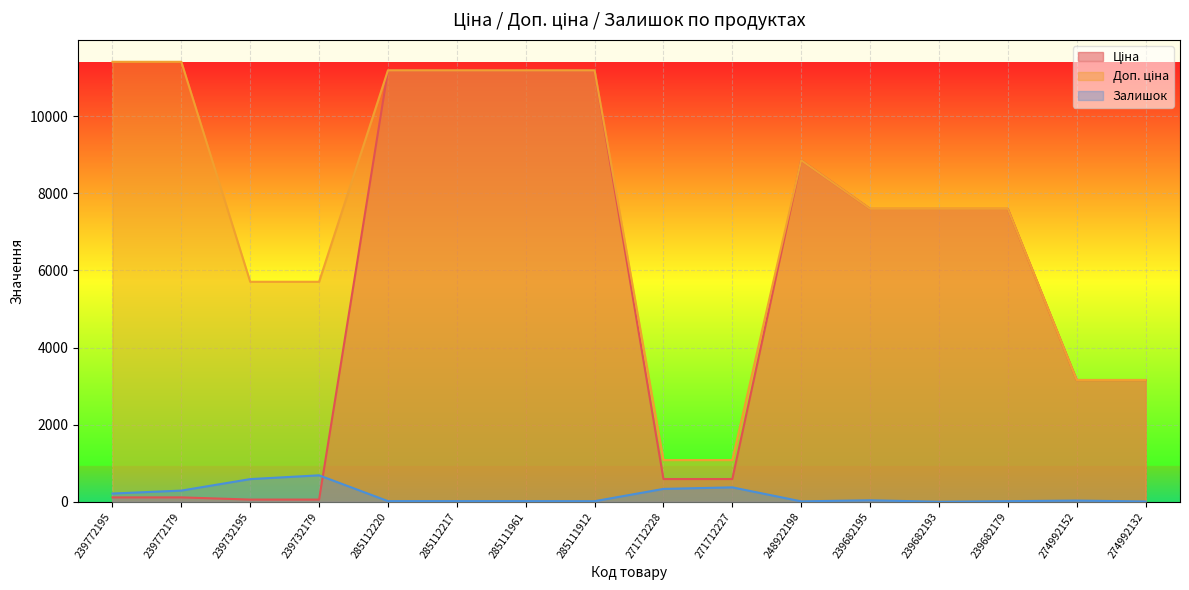

Where is the first local maximum for Доп. ціна?

248922198